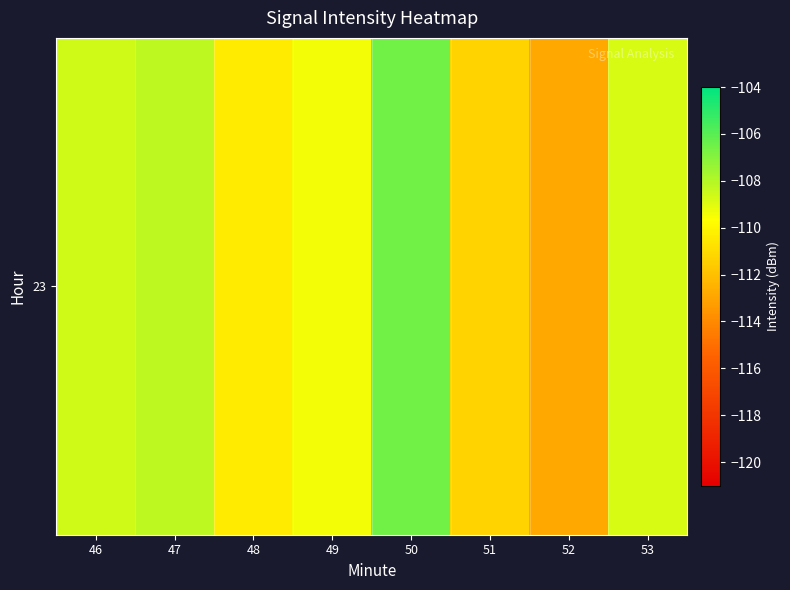

List the labels in order of value, smallest first.

52, 51, 48, 49, 53, 46, 47, 50